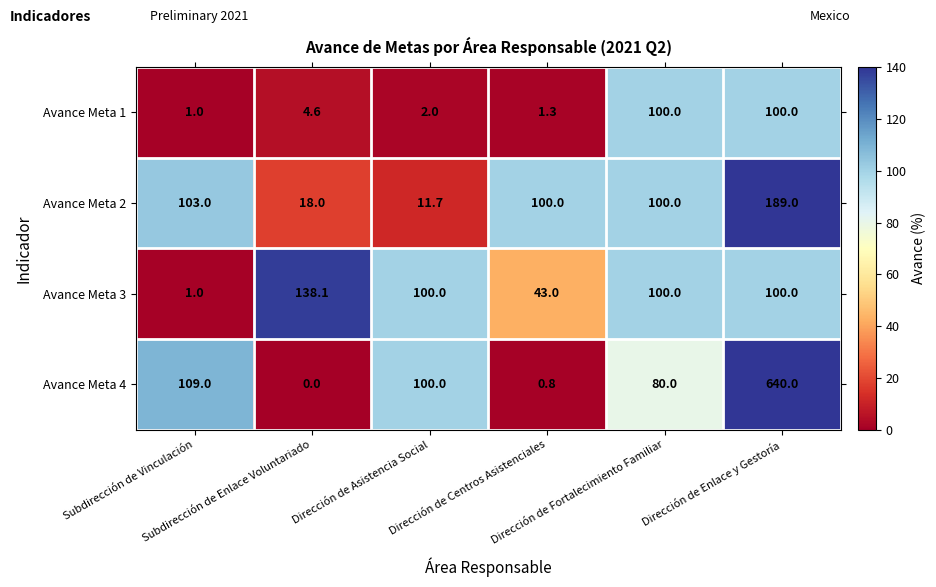

What is the sum of all Avance Meta 4 values?

929.8